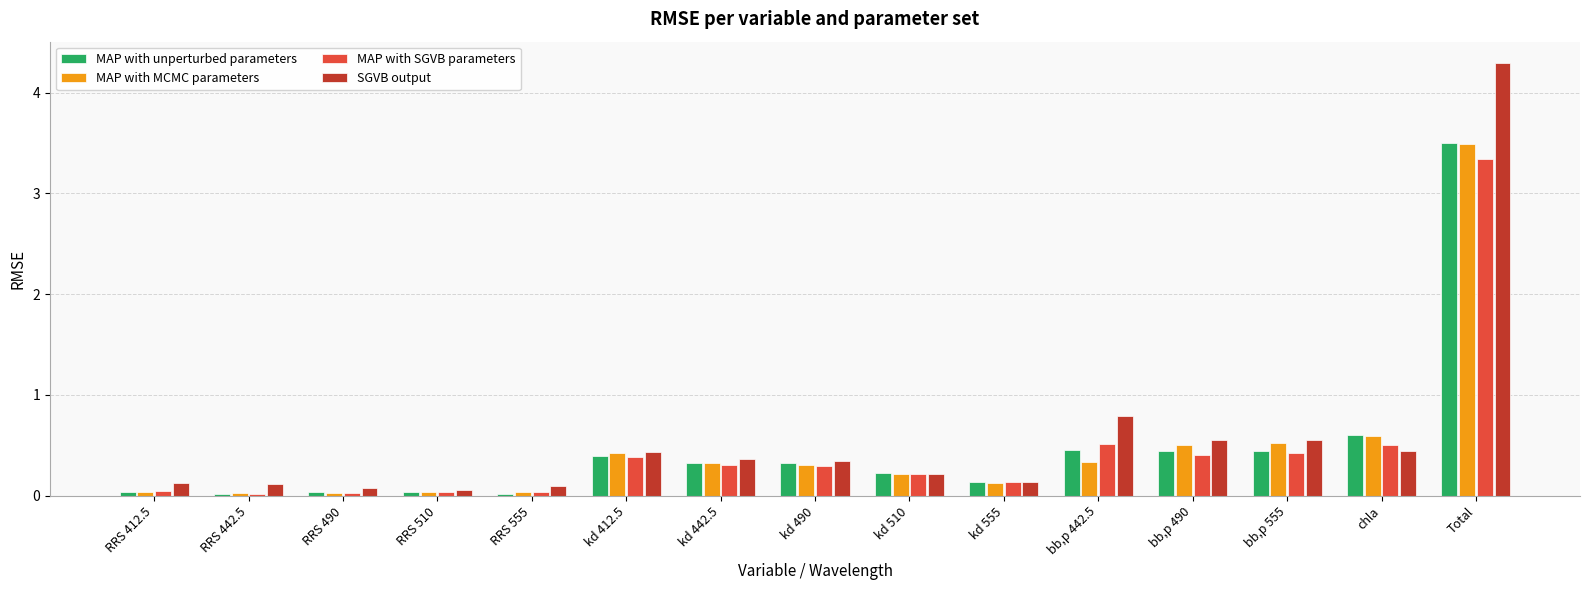

Which series changed the most between RRS 412.5 and kd 412.5?

MAP with MCMC parameters